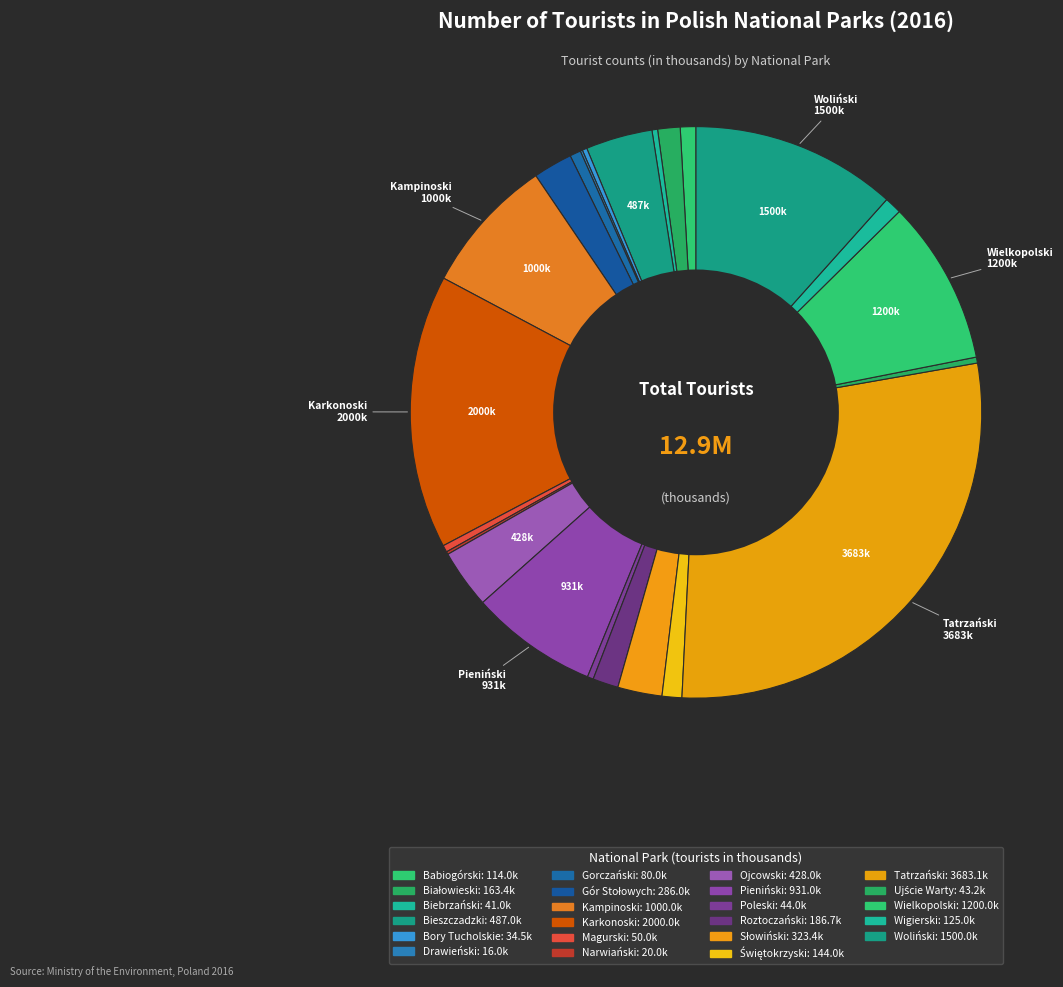

Count the number of slices in the pie.

23